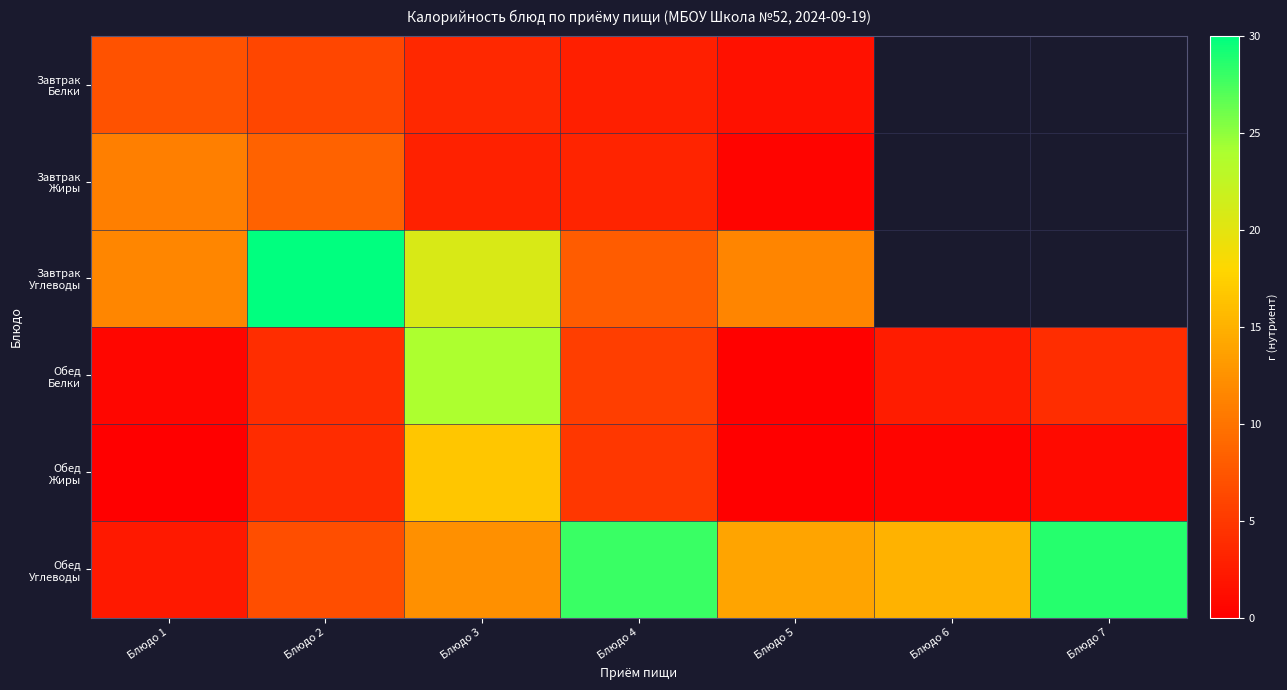

Is the value of Обед Жиры at Блюдо 1 greater than the value of Обед Белки at Блюдо 6?

No